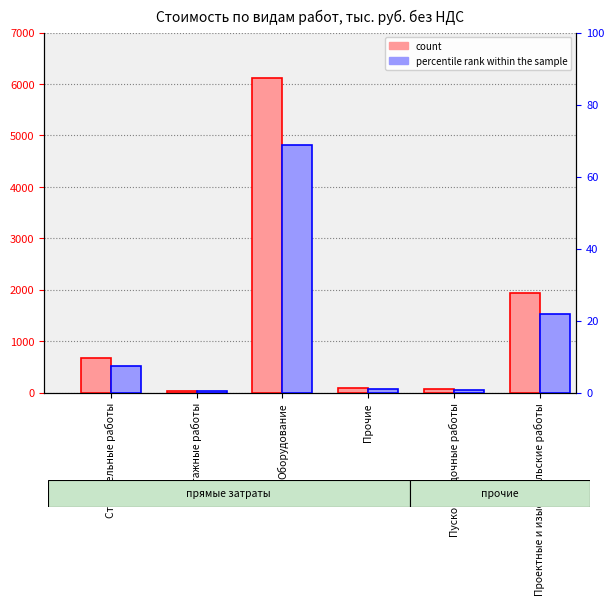

At which label does count reach its peak?

Оборудование